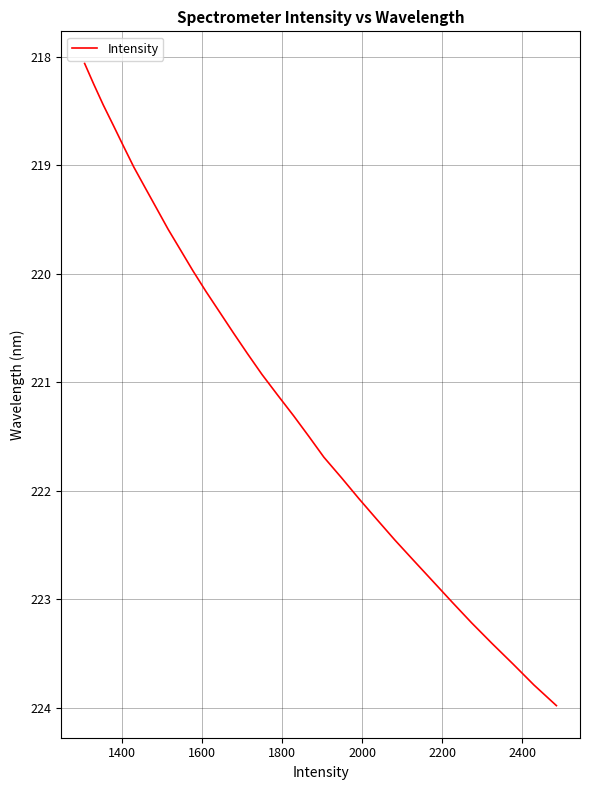

Reading right to left, transcribe all the data shown in this chart.

224.0	223.8	223.6	223.4	223.2	223.0	222.8	222.6	222.5	222.3	222.1	221.9	221.7	221.5	221.3	221.1	220.9	220.7	220.5	220.4	220.2	220.0	219.8	219.6	219.4	219.2	219.0	218.8	218.6	218.4	218.3	218.1